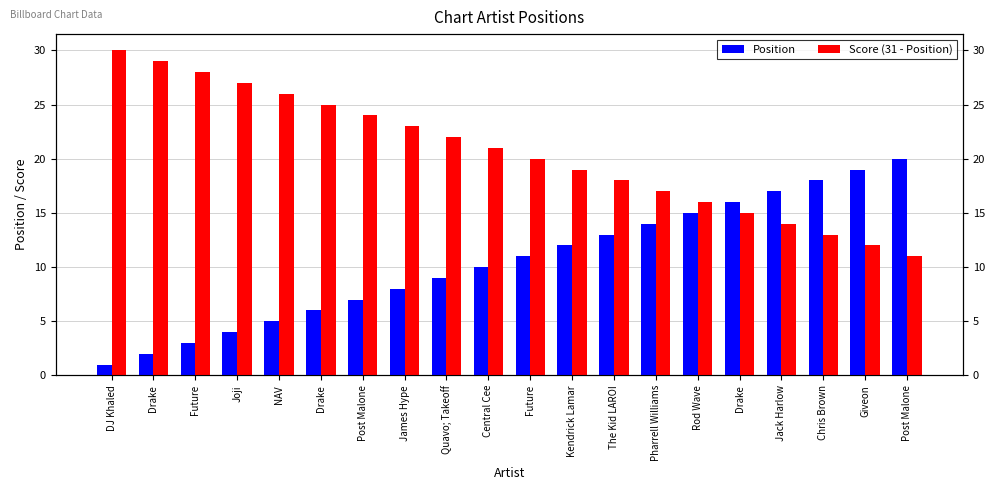

What is the difference between the Score (31 - Position) values at James Hype and Future?

3